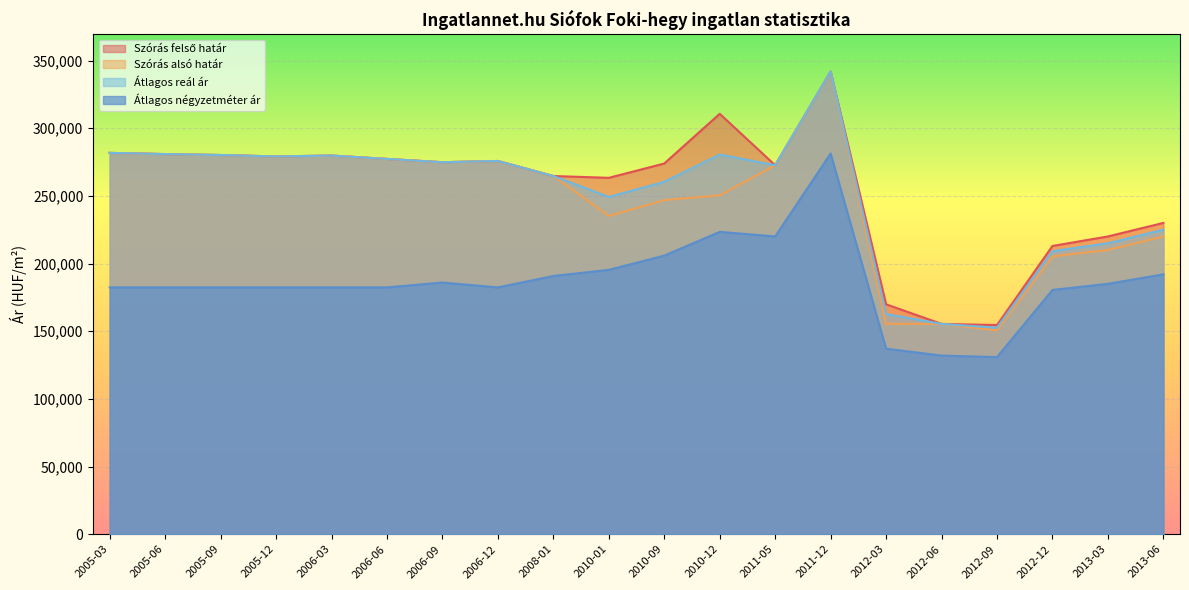

Which series has the widest spread of values?

Szórás alsó határ